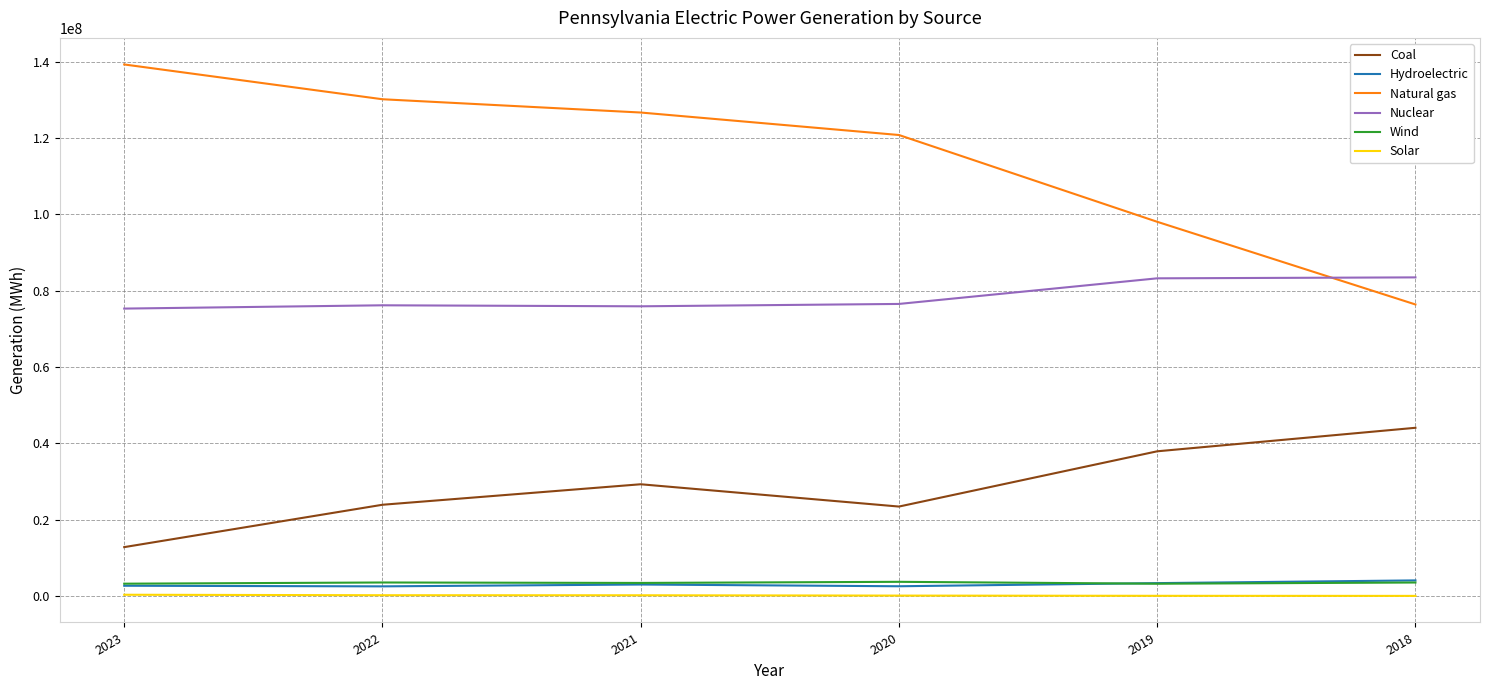

Is it true that Nuclear equals 76521394 at 2020?

True